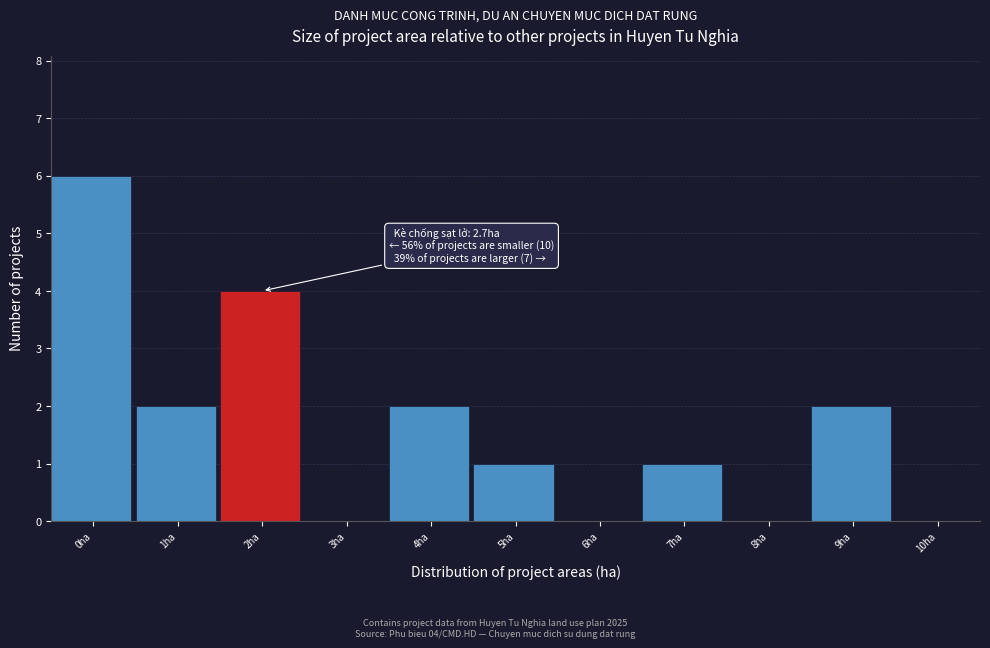

Reading left to right, extract all data points from this chart.

0ha=6	1ha=2	2ha=4	3ha=0	4ha=2	5ha=1	6ha=0	7ha=1	8ha=0	9ha=2	10ha=0